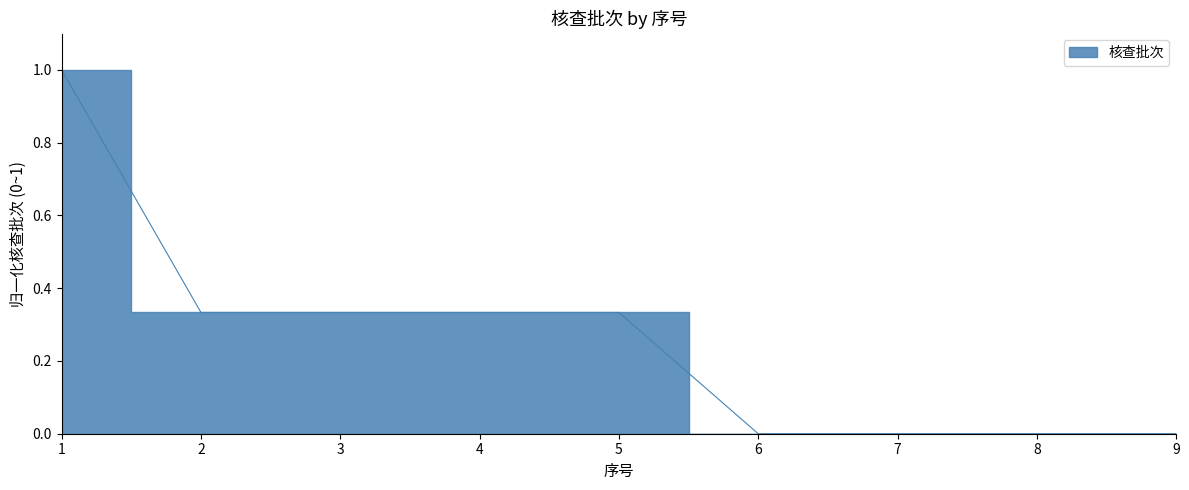

Reading left to right, transcribe all the data shown in this chart.

1=1.0	2=0.3	3=0.3	4=0.3	5=0.3	6=0.0	7=0.0	8=0.0	9=0.0